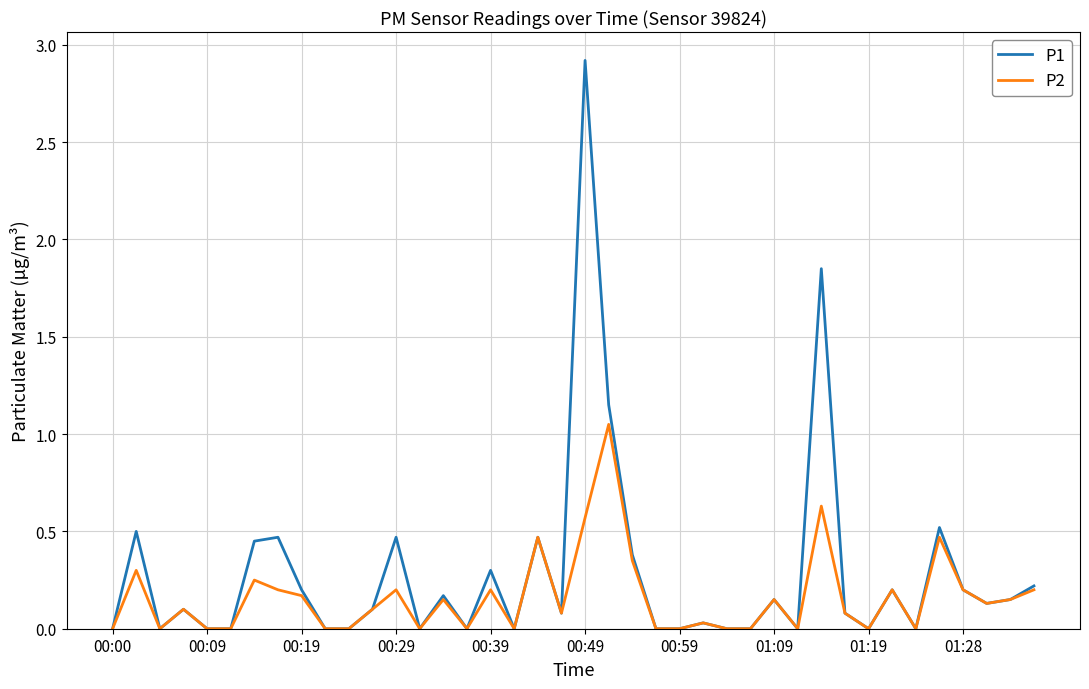

Rank the series by their maximum value, from lowest to highest.

P2, P1